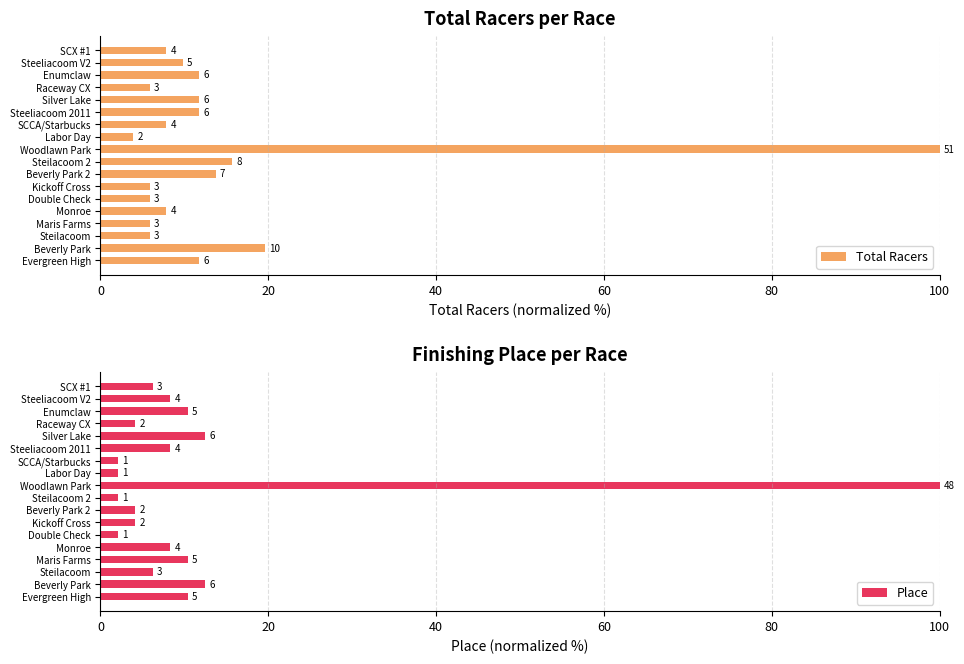

What is the difference between the maximum and second lowest values in the Total Racers series?

94.1